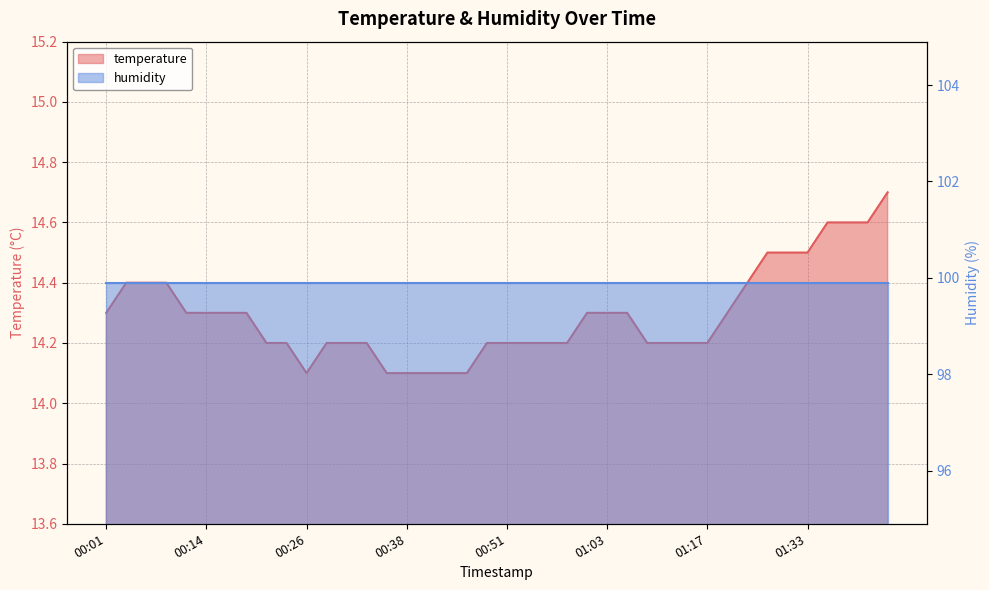

At which category does the data reach its first local valley?

00:26